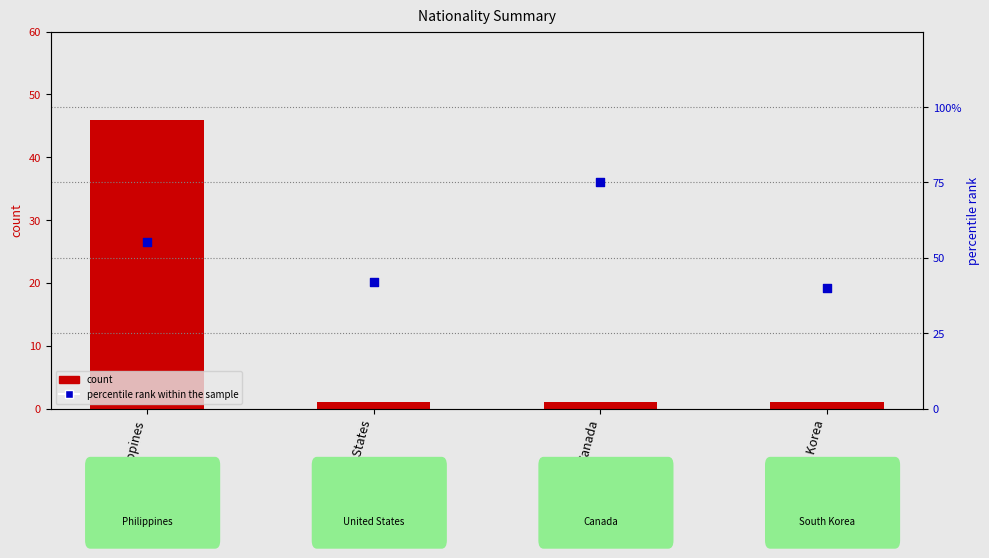

Which series has the widest spread of Y values?

count